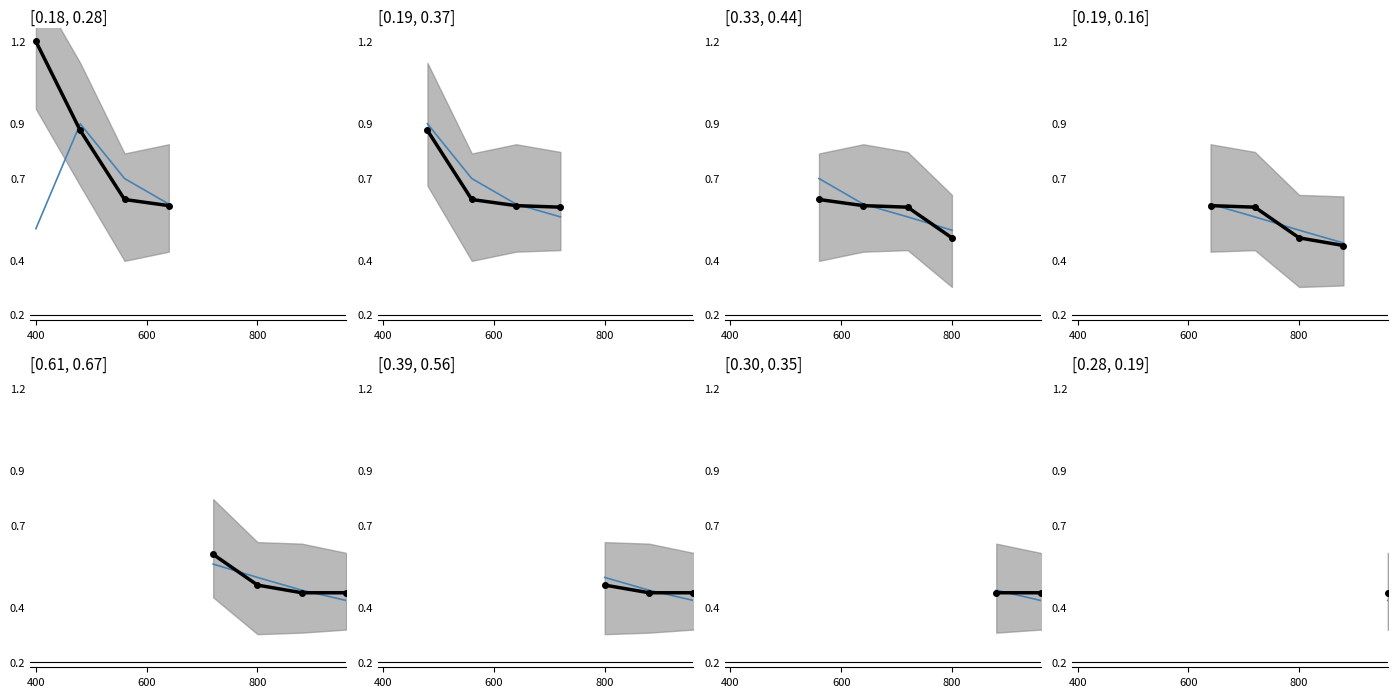

What position from the right is 400?

4